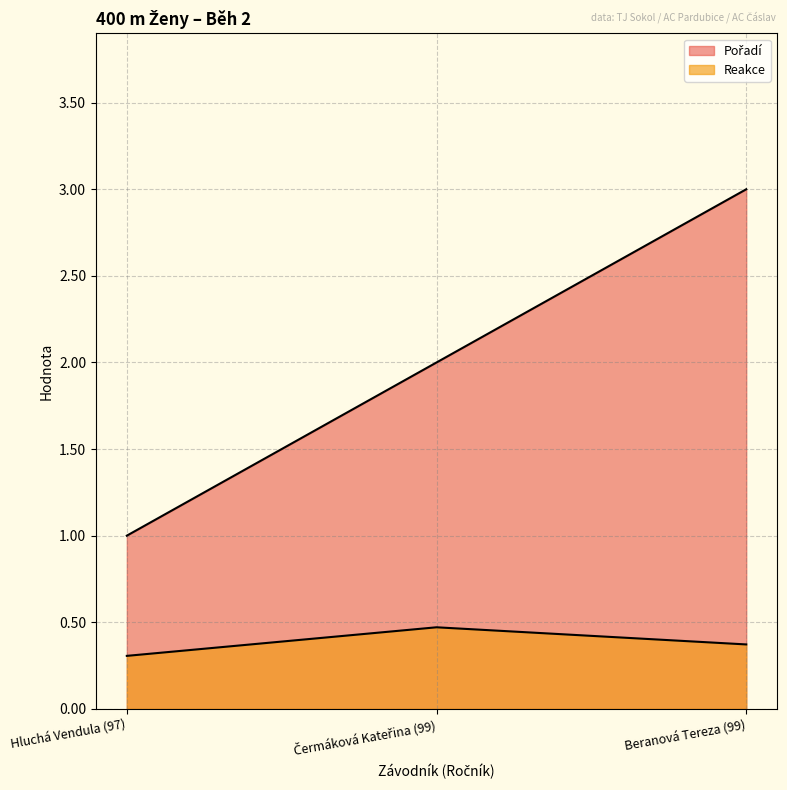

List the labels in order of Reakce value, largest first.

Čermáková Kateřina (99), Beranová Tereza (99), Hluchá Vendula (97)